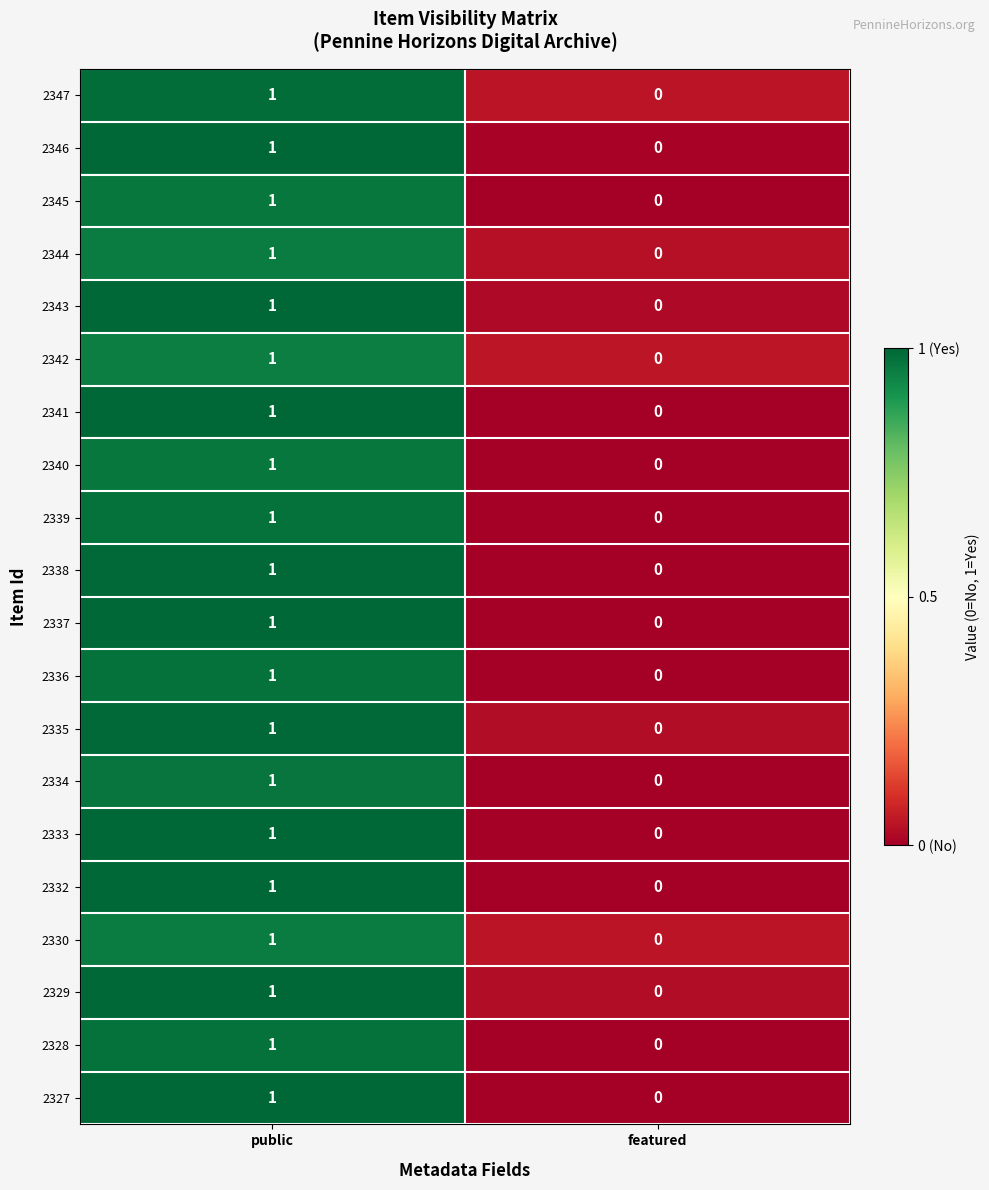

Which category has the lowest value across all series?

featured